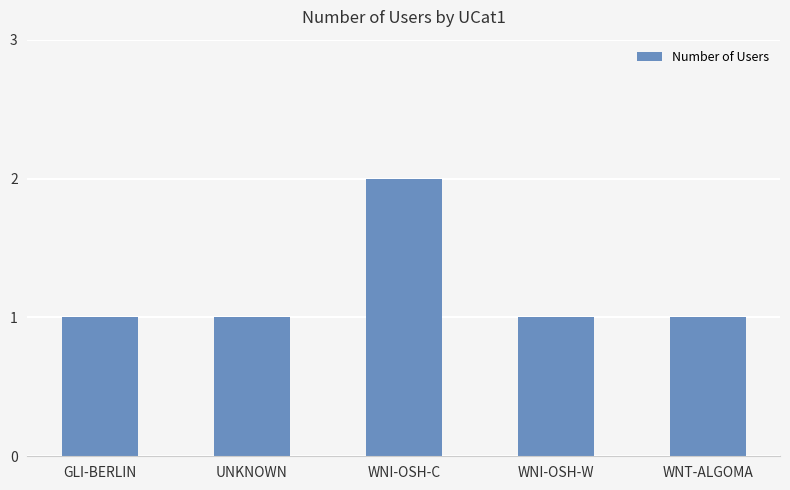

True or false: the data shows 1 at WNT-ALGOMA.

True